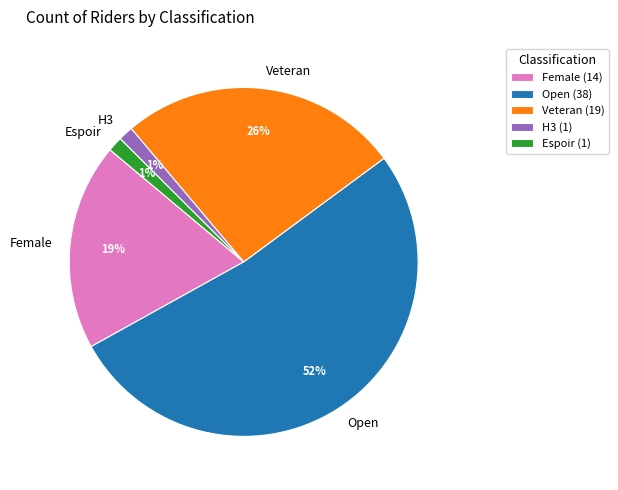

To the nearest percent, what is the difference between the Veteran and Female slice percentages?

7%